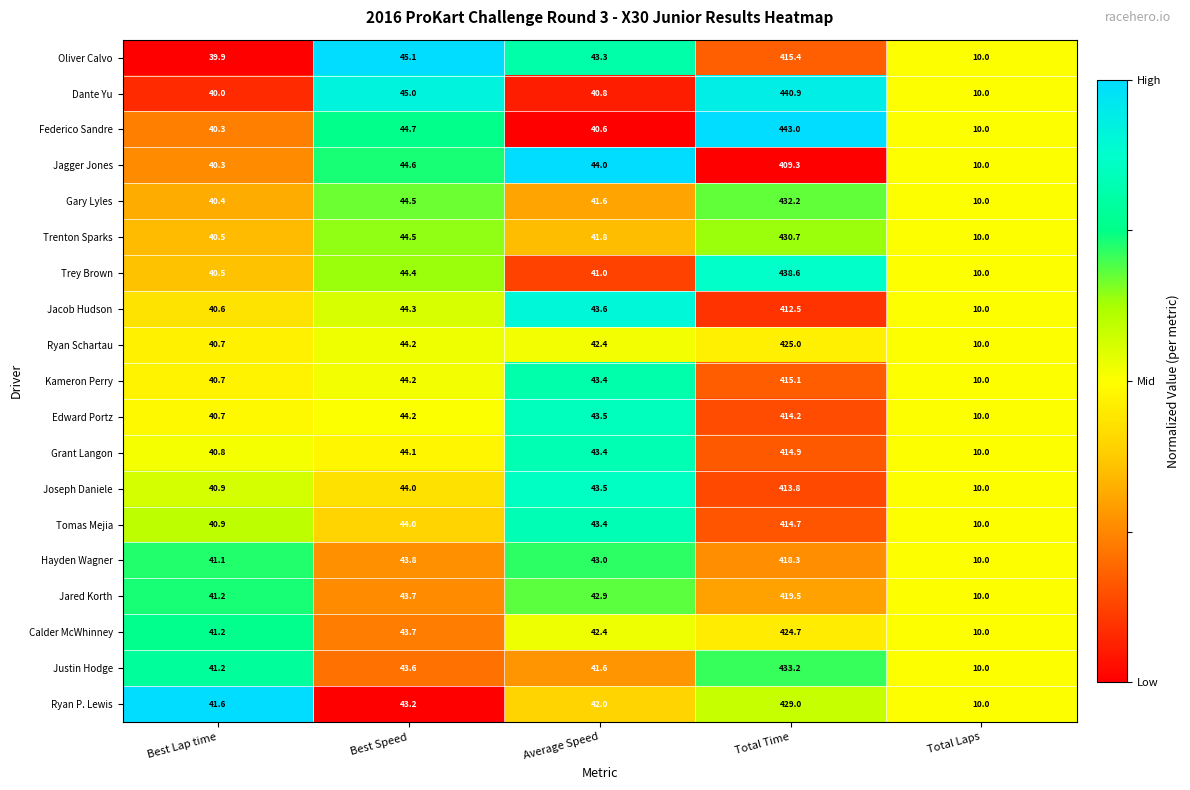

What is the spread (max minus min) of values at Best Speed?

1.9